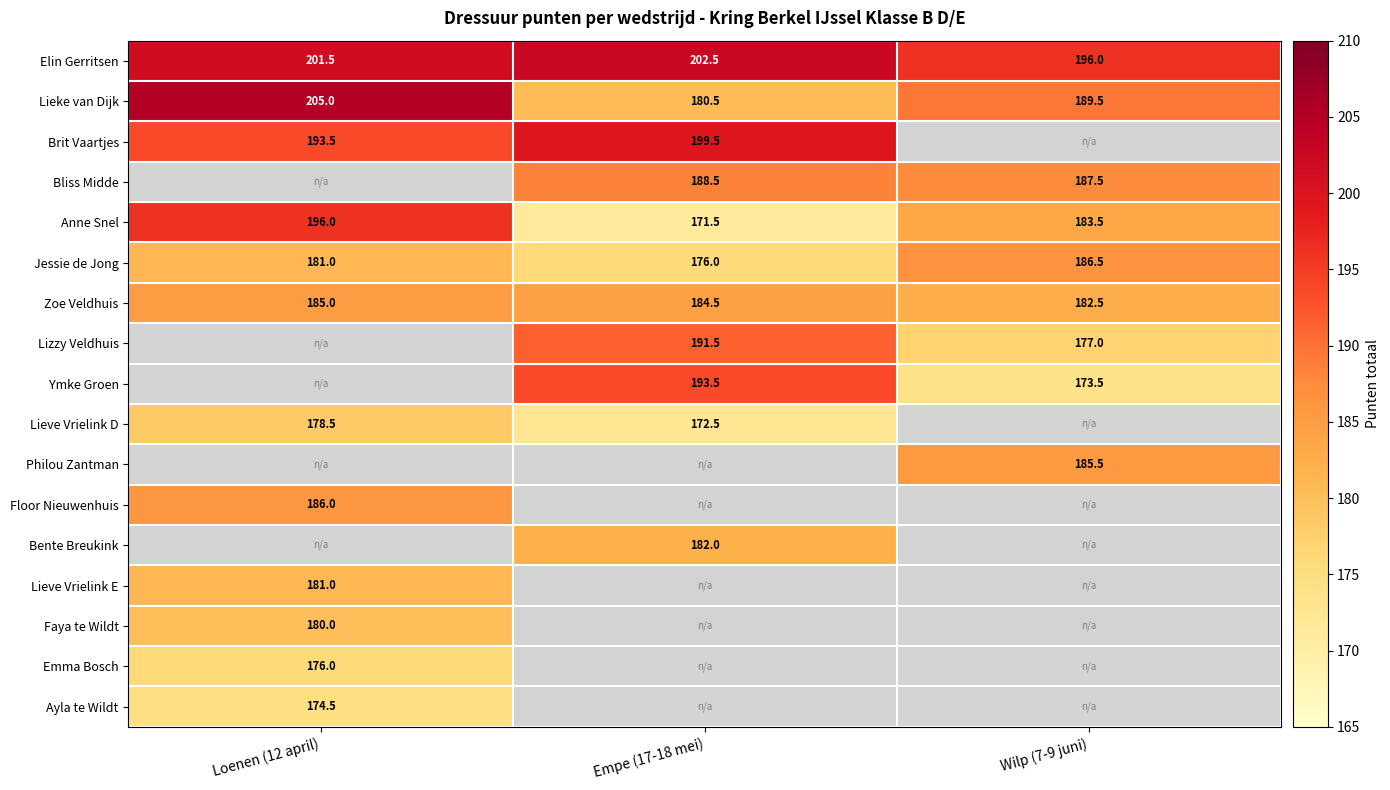

True or false: Bliss Midde has a value of 187.5 at Wilp (7-9 juni).

True